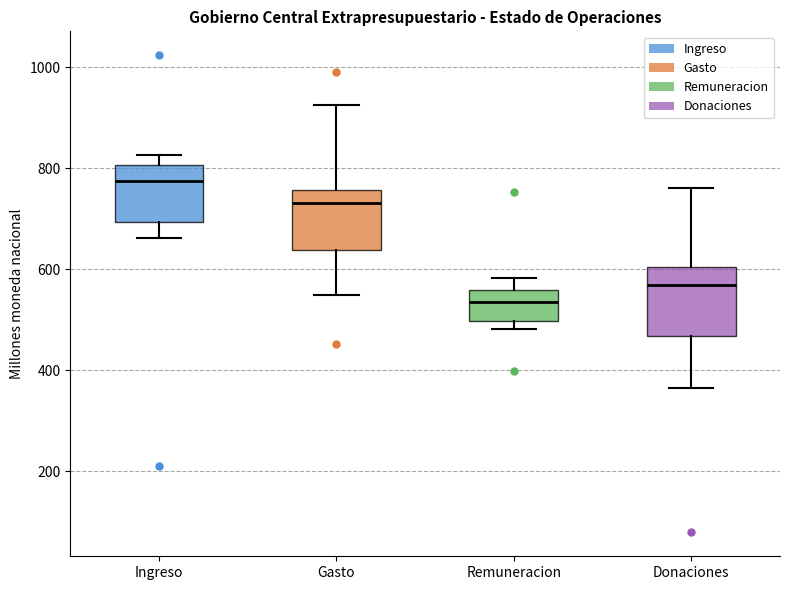

Which box has the highest median line?

Ingreso